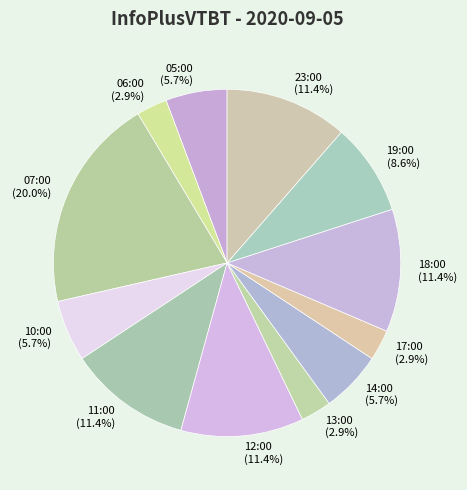

What percentage is the 13:00 slice, to the nearest percent?

3%